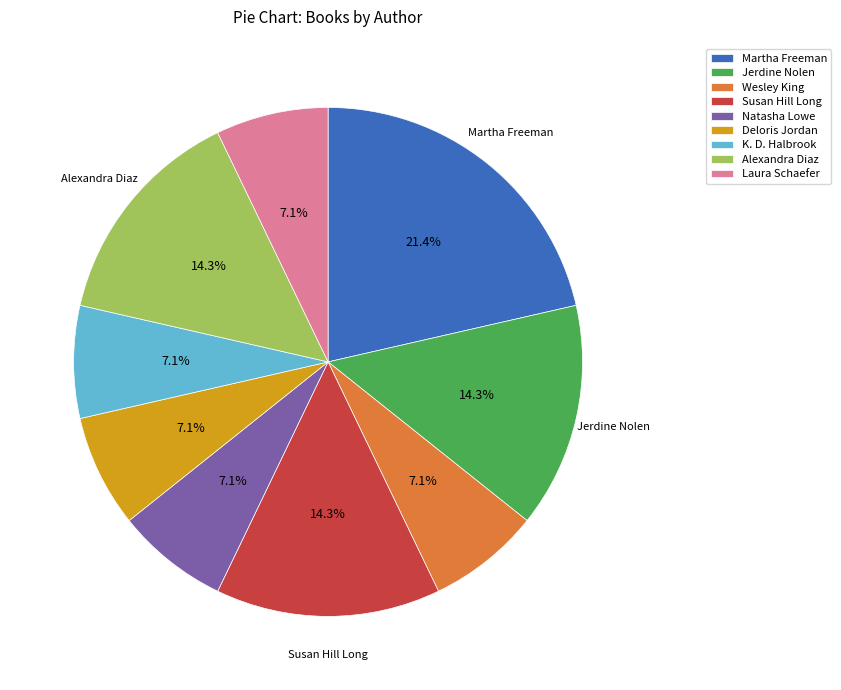

Is there any slice that represents more than half of the pie?

No